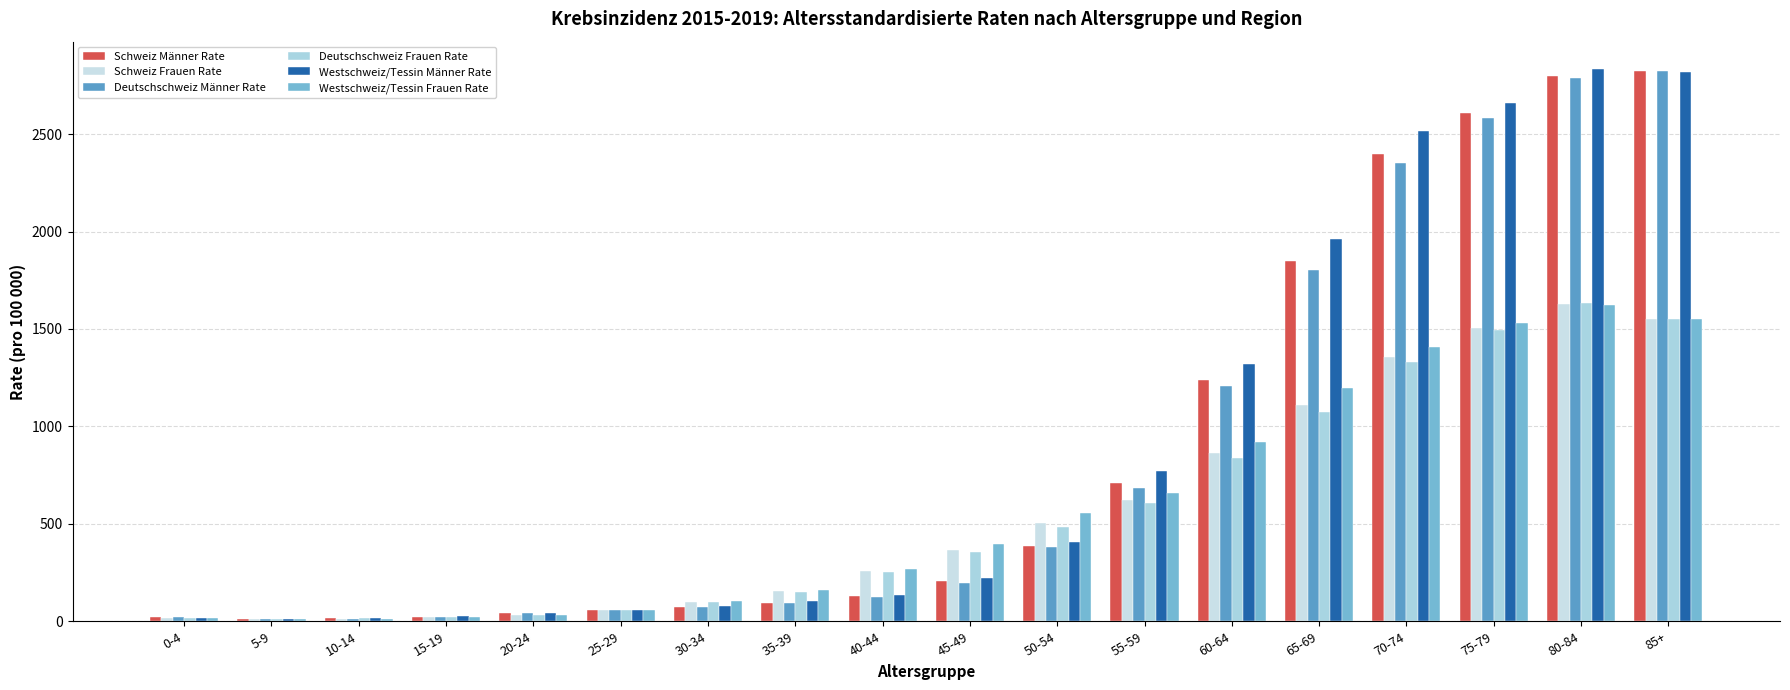

The Deutschschweiz Frauen Rate series shows 1549.9 at 85+. True or false?

True